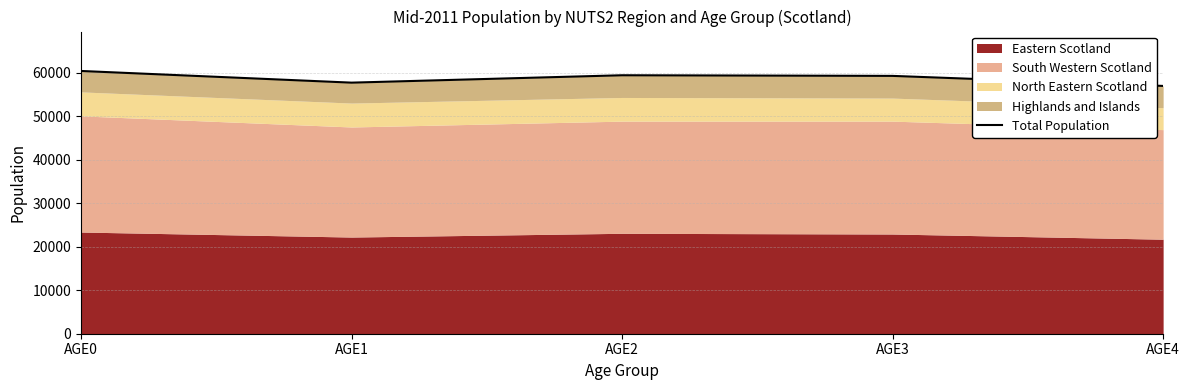

Rank the categories by value from highest to lowest.

AGE0, AGE2, AGE3, AGE1, AGE4